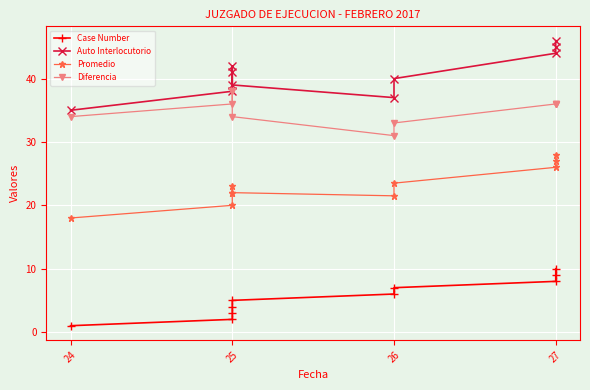

What is the total value across all series at 25?

96.0